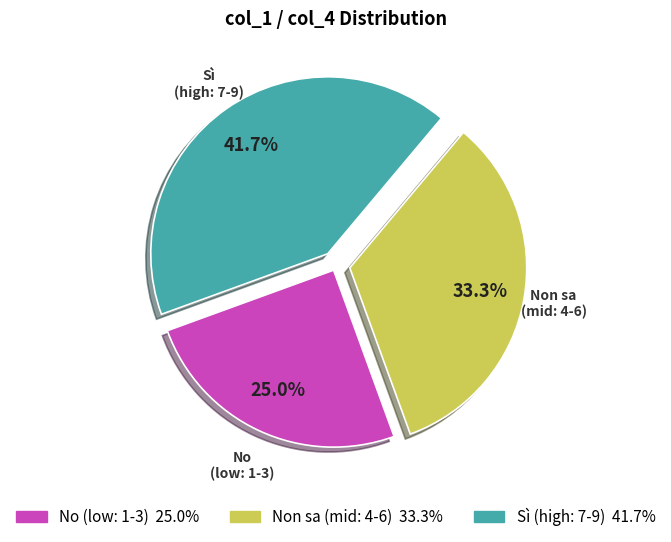

Does any single category account for the majority?

No